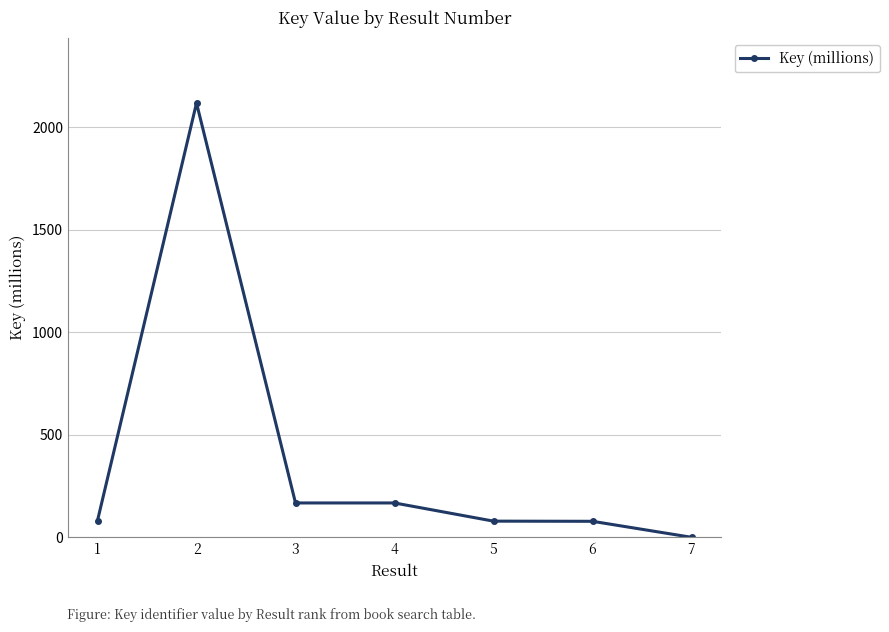

What is the sum of the values at 1 and 7?

81.7